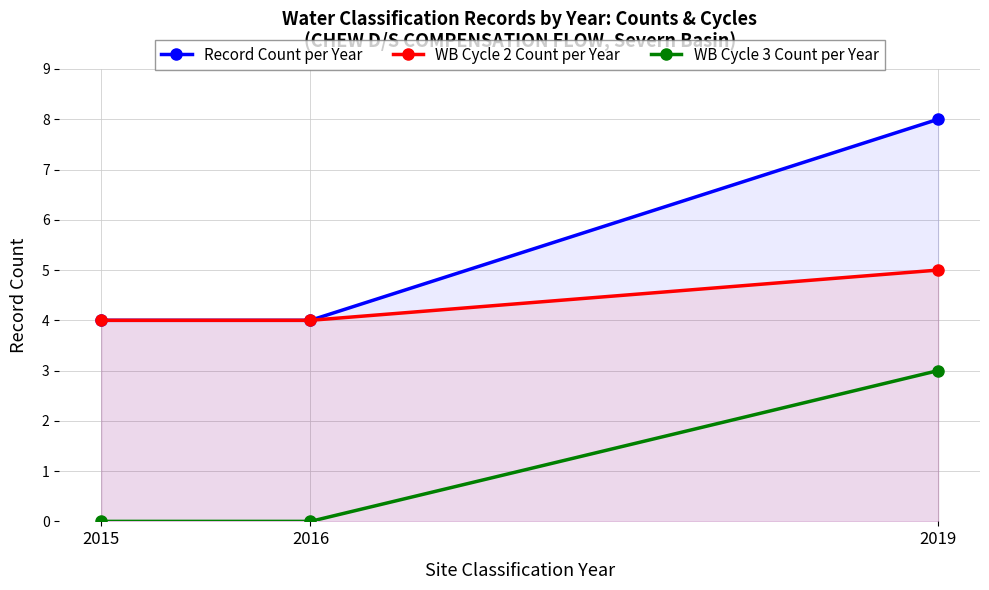

What is the total value across all series at 2019?

16